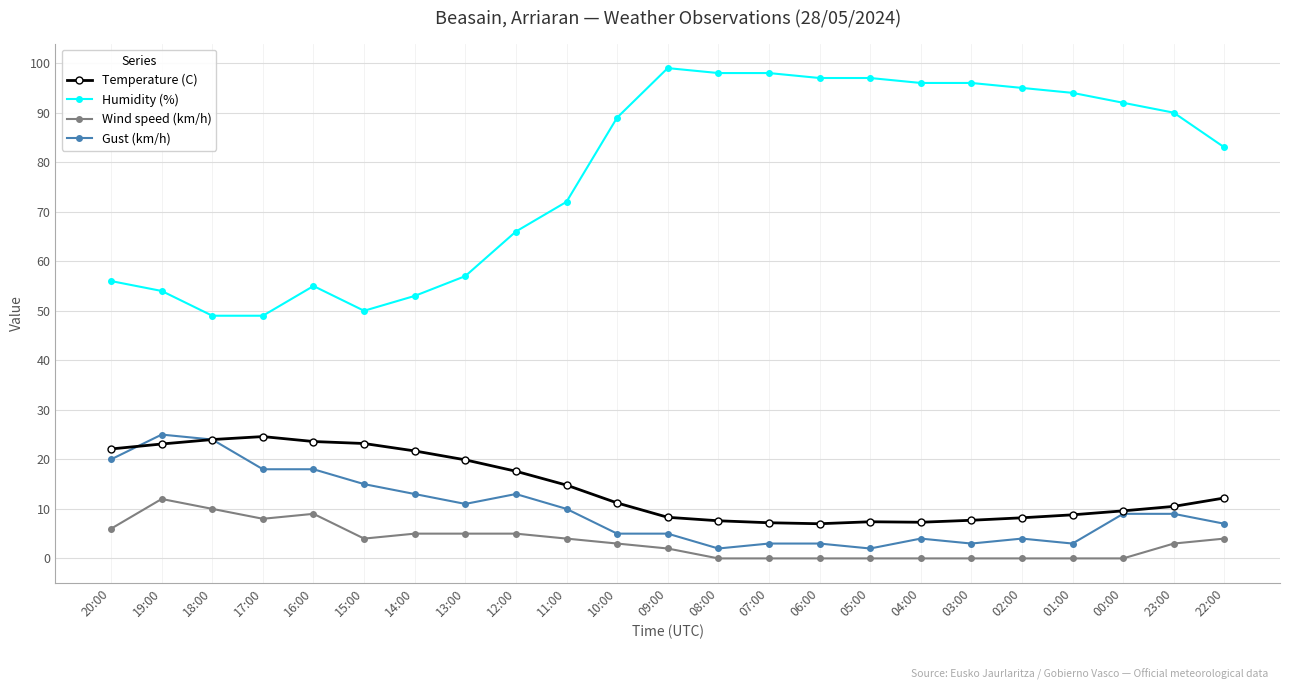

What is the total value across all series at 11:00?

100.8